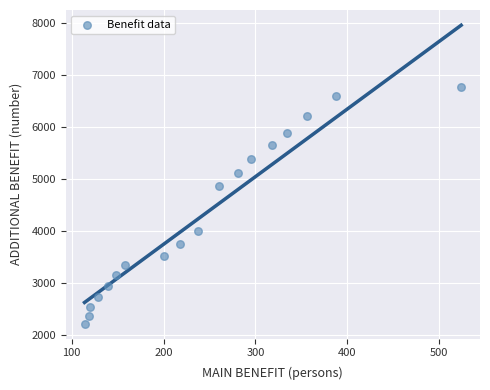

What is the range of Y values (max minus min)?

4543